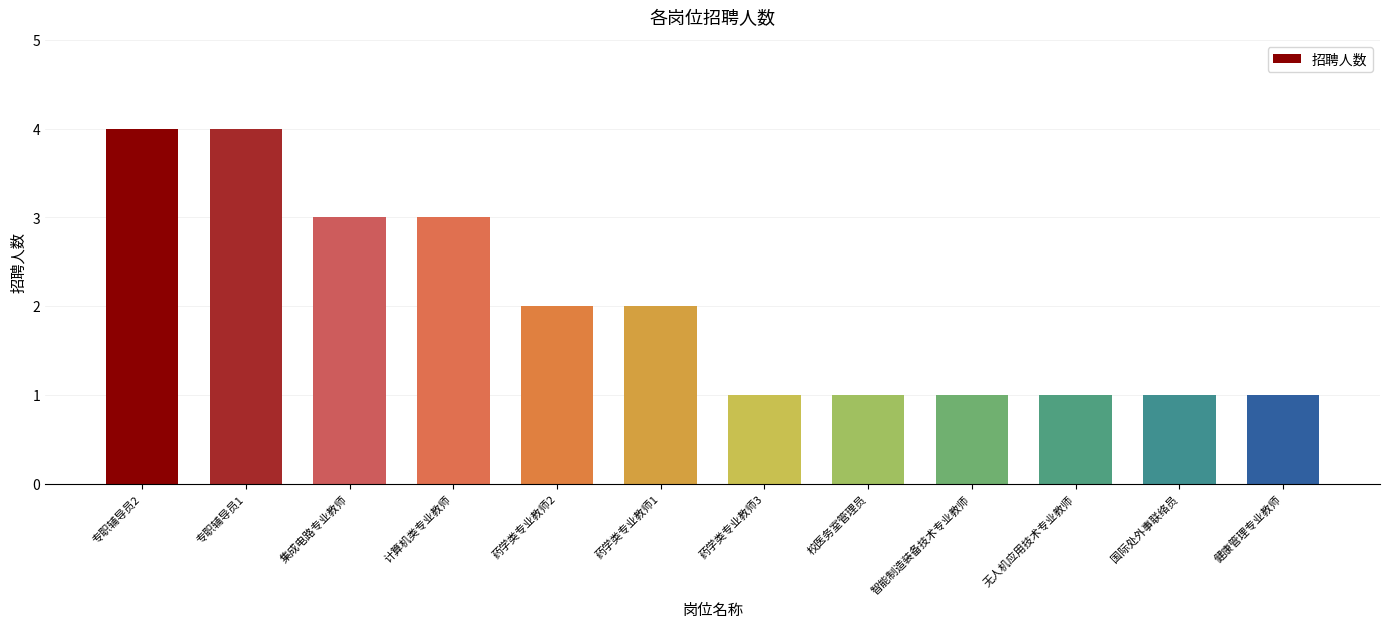

What is the value of the 4th bar from the left?

3